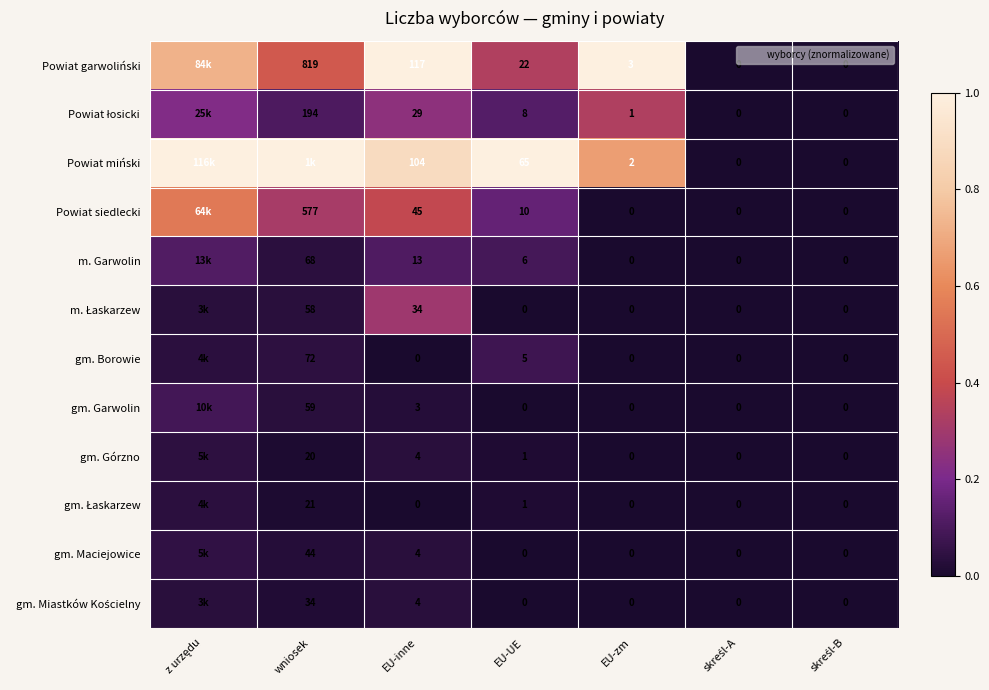

What is the sum of the Powiat garwoliński values at skreśl-B and EU-UE?

0.3